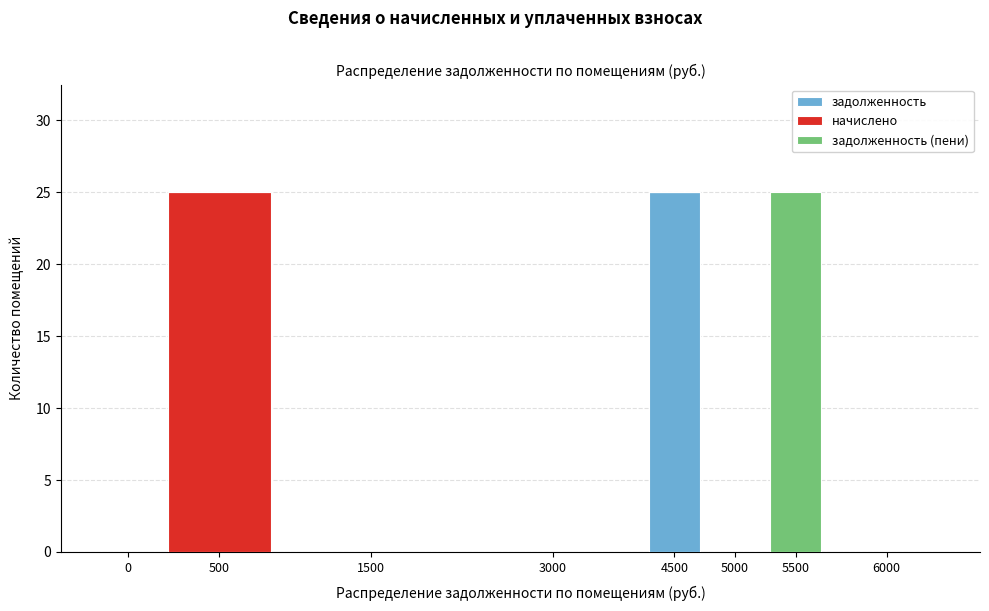

Reading left to right, list the values for the задолженность series.

0=0	500=0	1500=0	3000=0	4500=25	5000=0	5500=0	6000=0